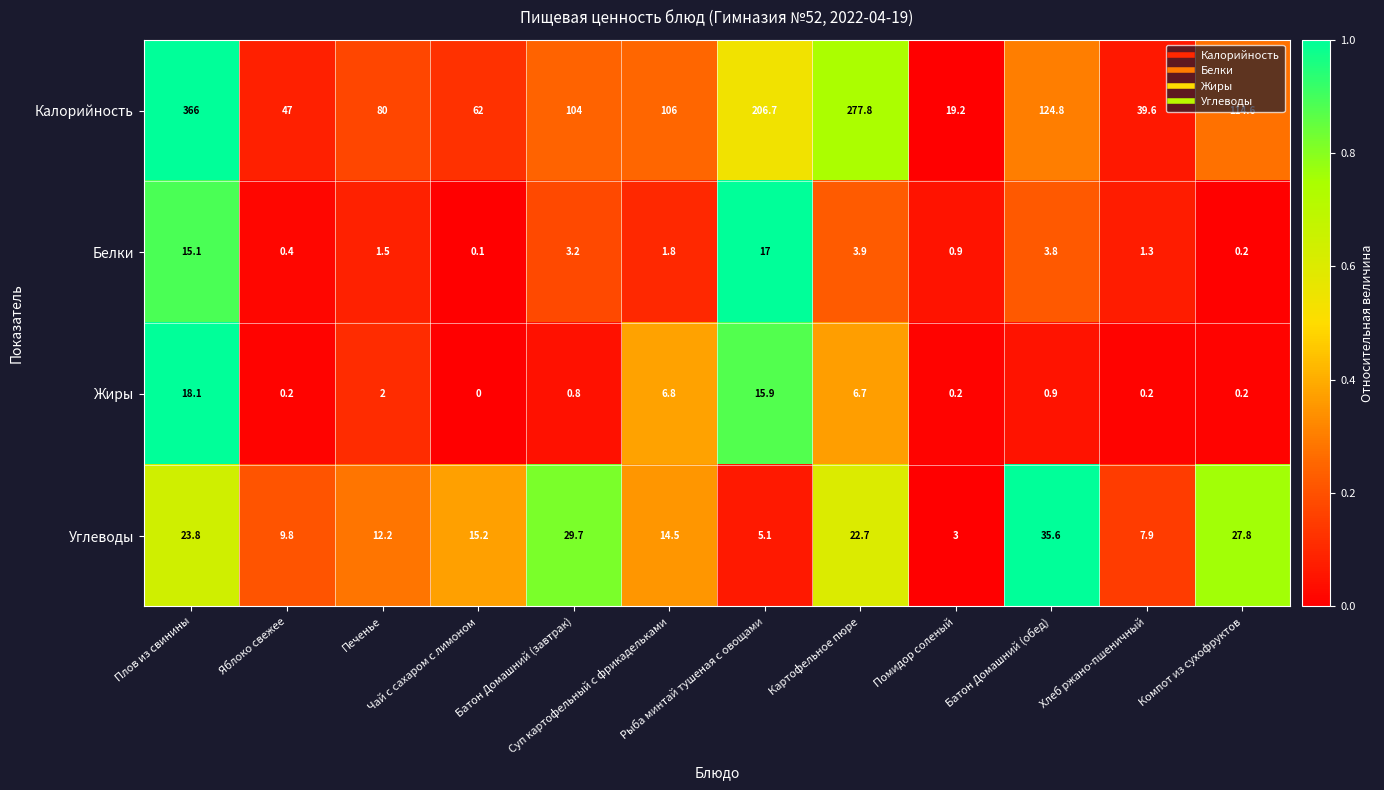

Which series has the largest total across all categories?

Калорийность